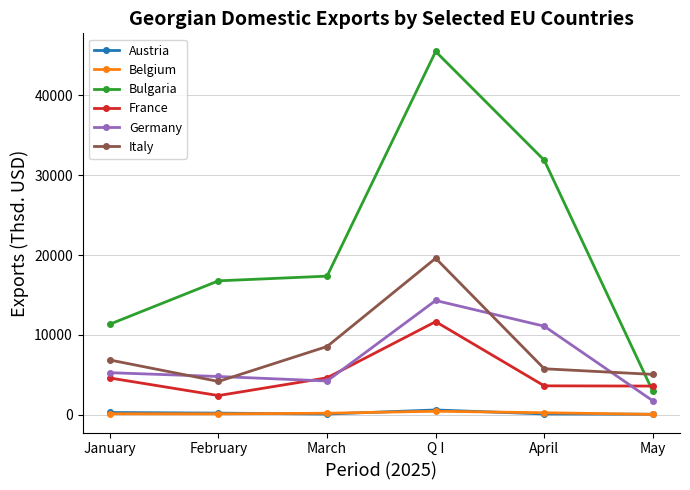

Where does the Bulgaria series first go above 17365?

March